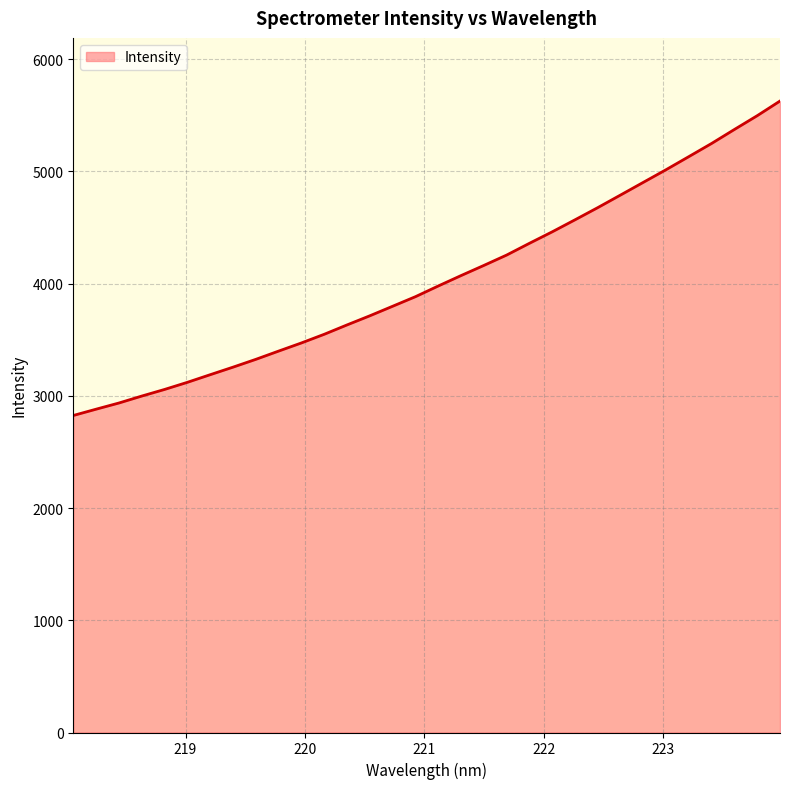

What is the maximum value shown in the chart?

5626.0